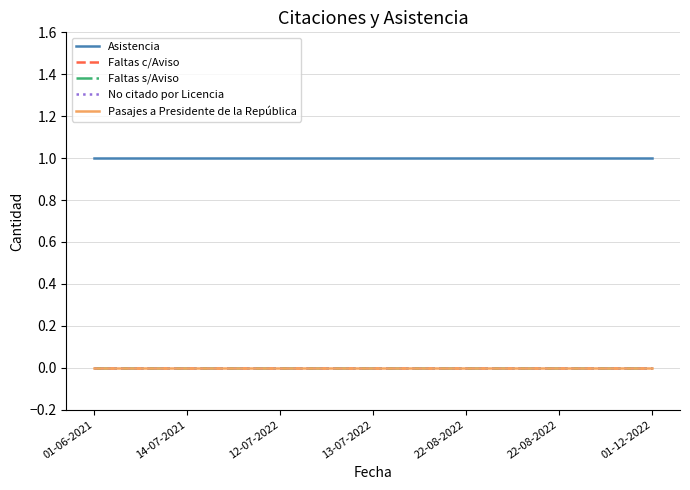

What is the label of the 1st point from the right?

01-12-2022